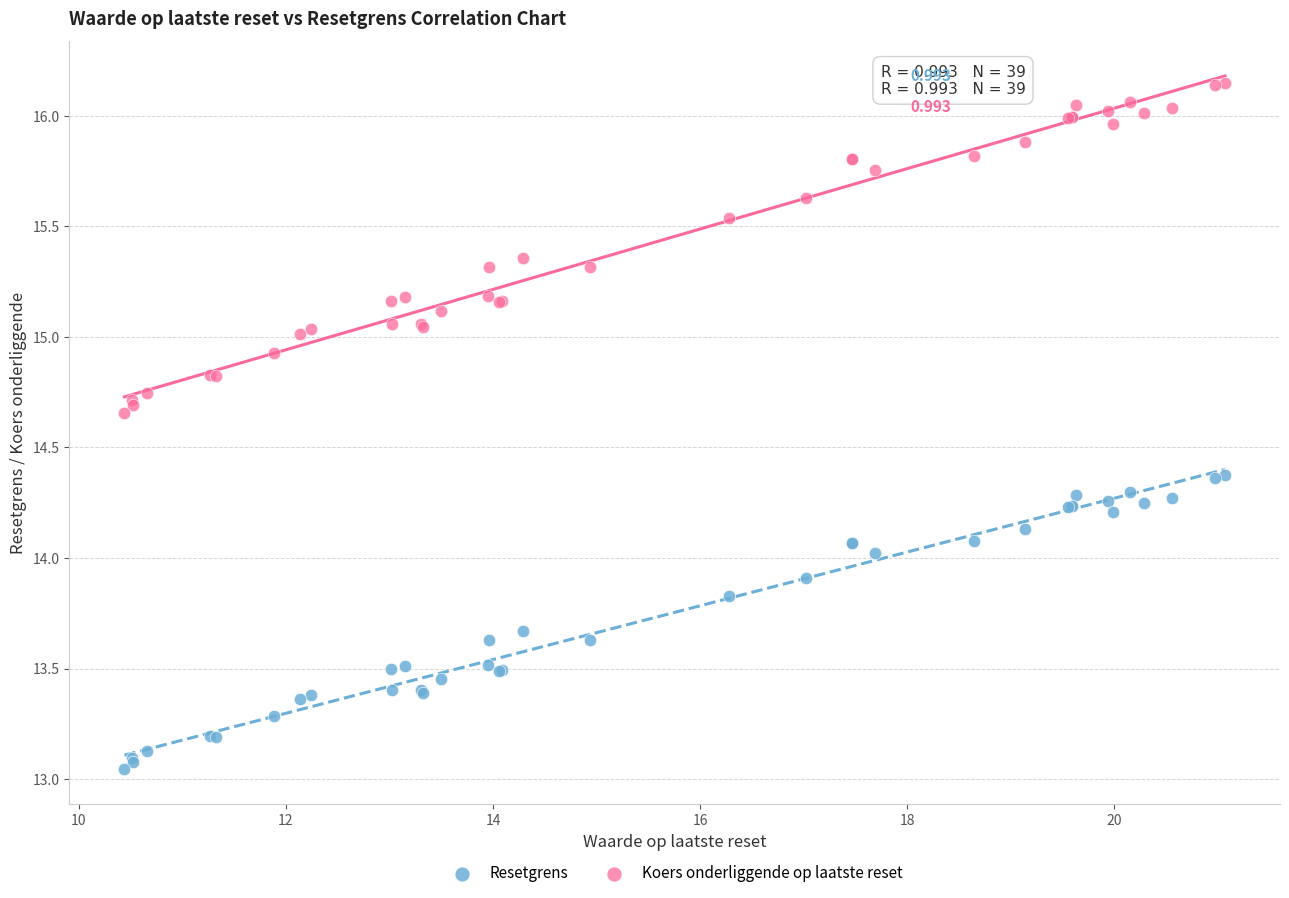

What is the X range (max minus min) for the scatter plot?

10.6